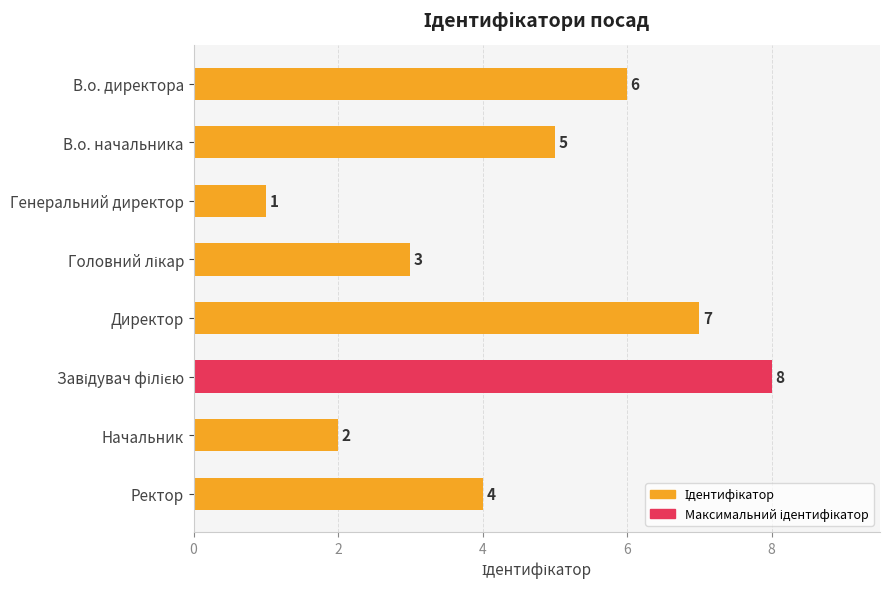

Between Начальник and Директор, which is larger?

Директор